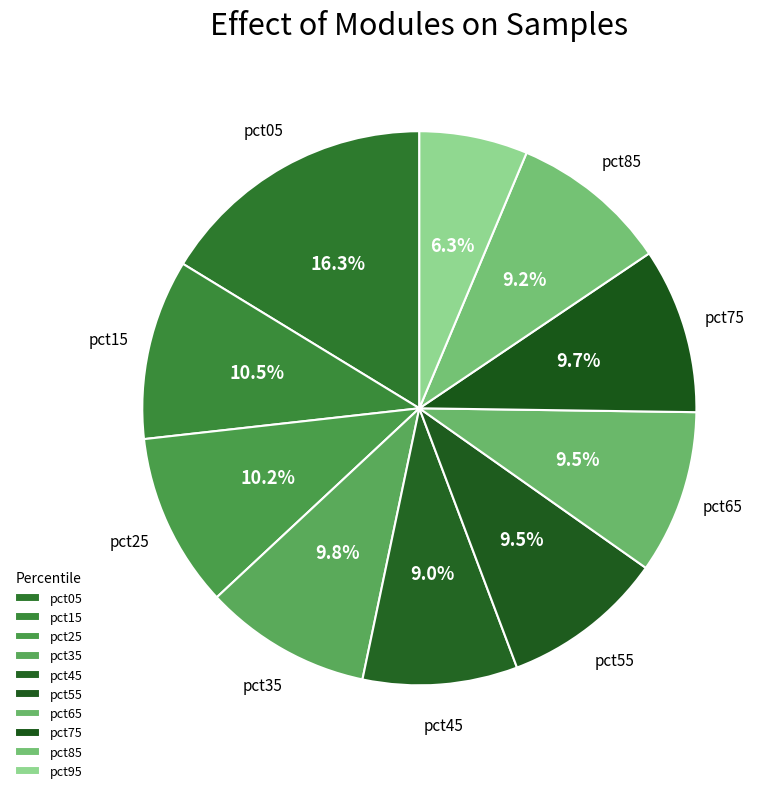

How many segments does this pie chart have?

10